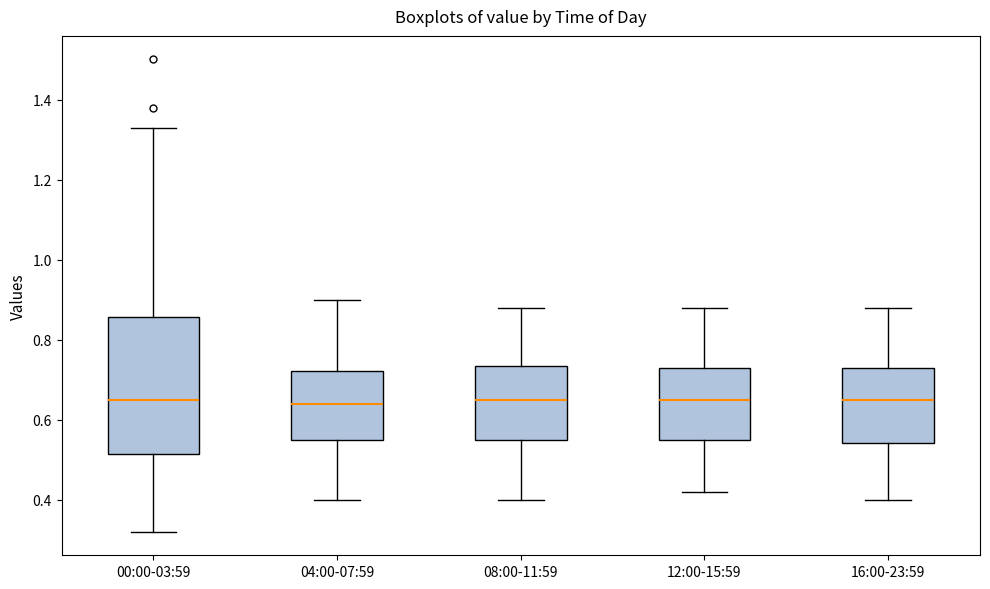

Reading left to right, read every box against the y-axis: the position of its median line, the range the box covers, and the ends of its whiskers. The values are not printed on the chart, so give them approximately, as read against the axis.

00:00-03:59: median 0.66, box 0.52 to 0.86, whiskers 0.32 to 1.34
04:00-07:59: median 0.64, box 0.56 to 0.72, whiskers 0.40 to 0.90
08:00-11:59: median 0.66, box 0.56 to 0.74, whiskers 0.40 to 0.88
12:00-15:59: median 0.66, box 0.56 to 0.74, whiskers 0.42 to 0.88
16:00-23:59: median 0.66, box 0.54 to 0.74, whiskers 0.40 to 0.88